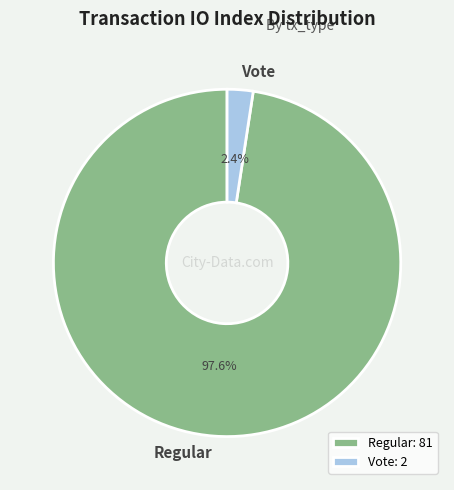

Which category has the biggest portion of the pie?

Regular